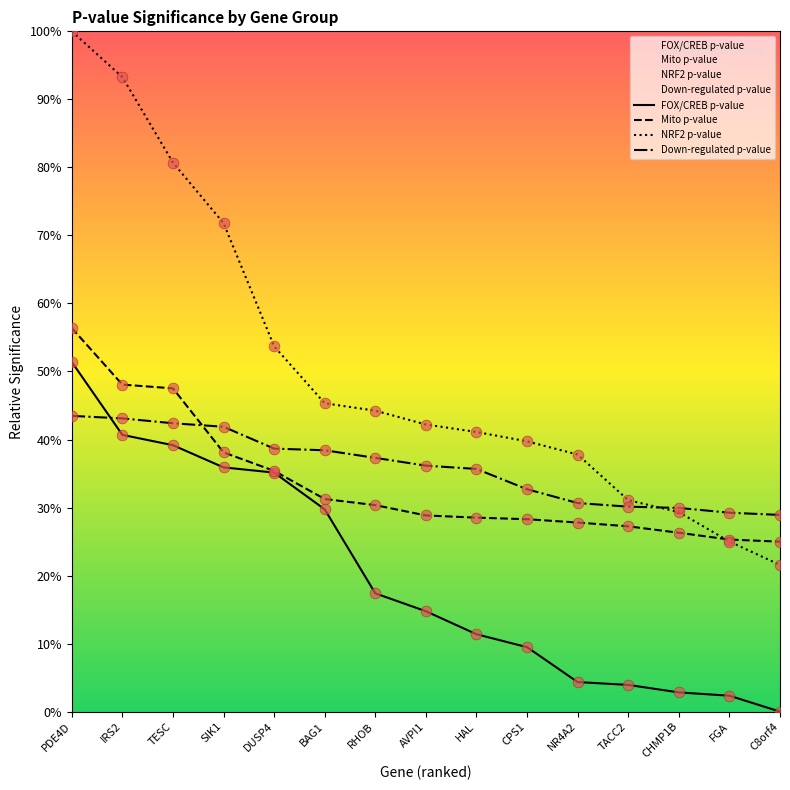

Which series has the largest total across all categories?

NRF2 p-value